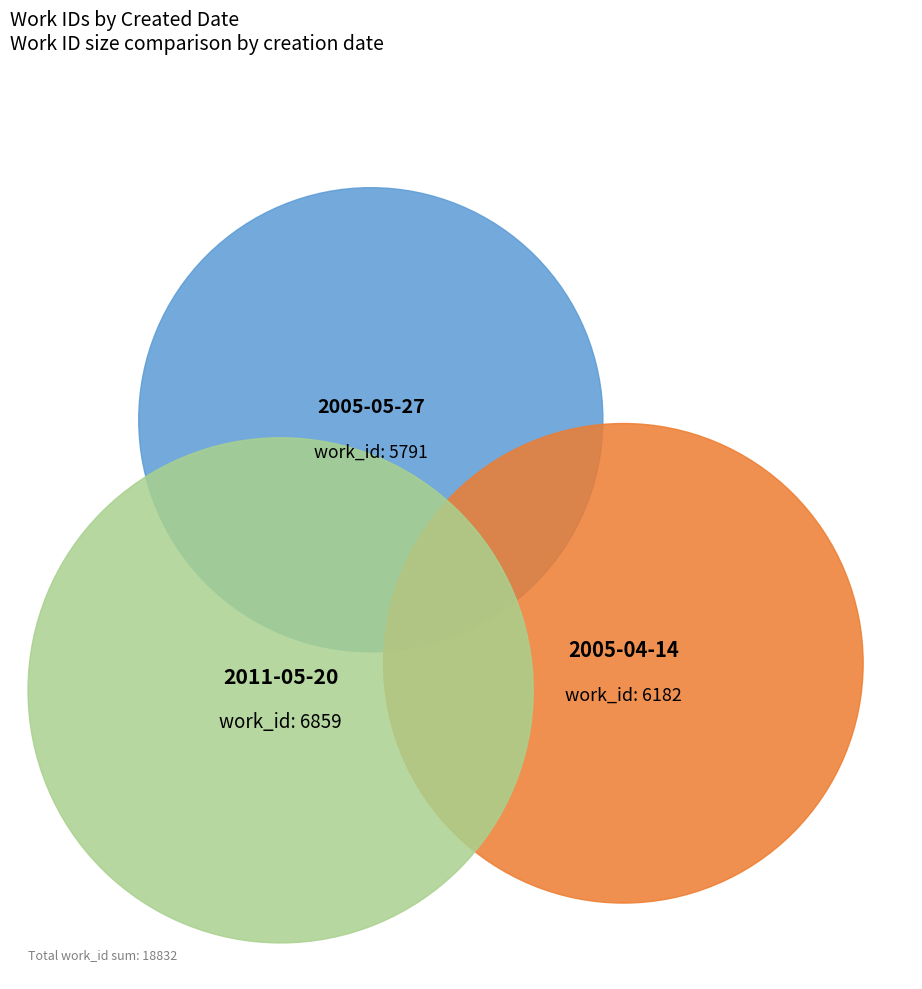

Between 2011-05-20 and 2005-04-14, which is larger?

2011-05-20